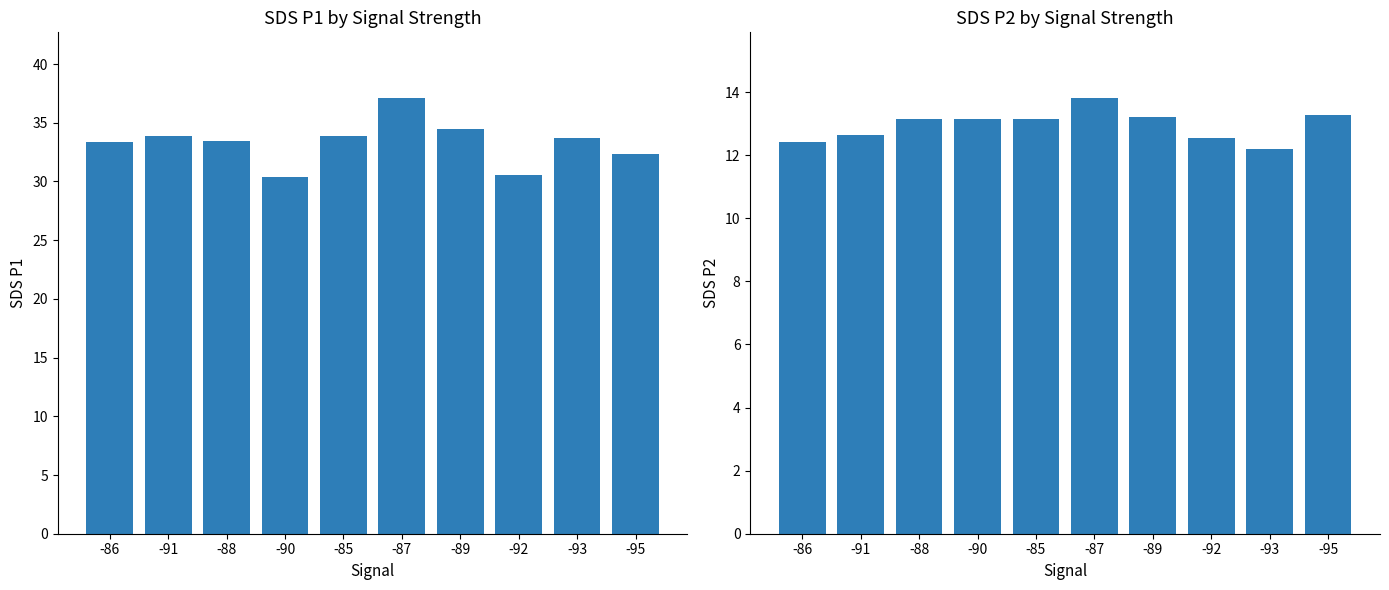

What is the value of the SDS_P2 bar at the 9th from the left?

12.2